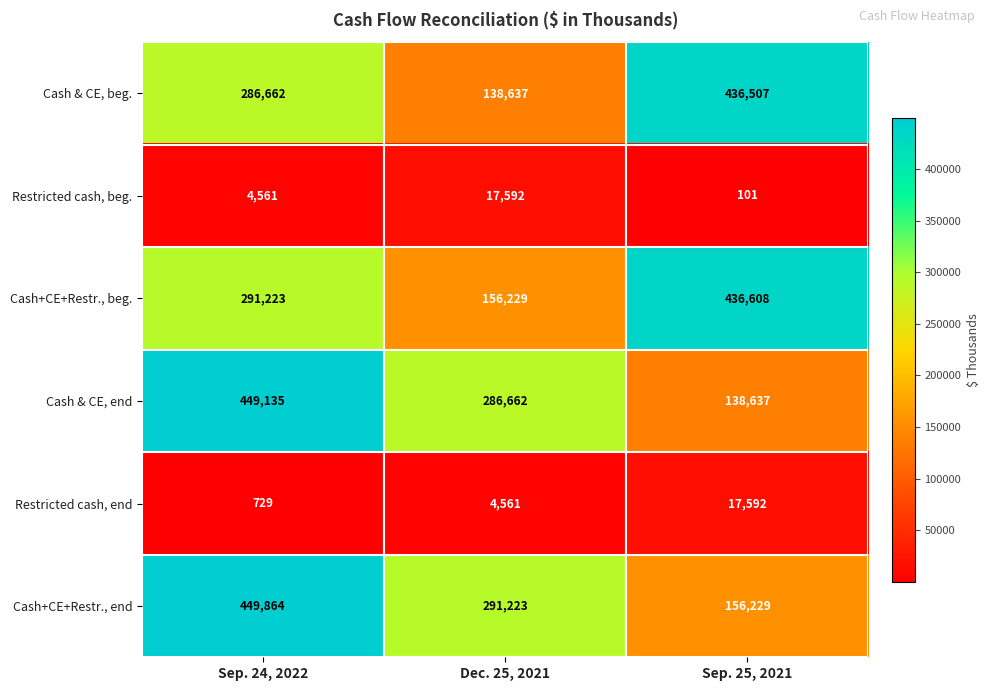

Count the number of data series in this chart.

6